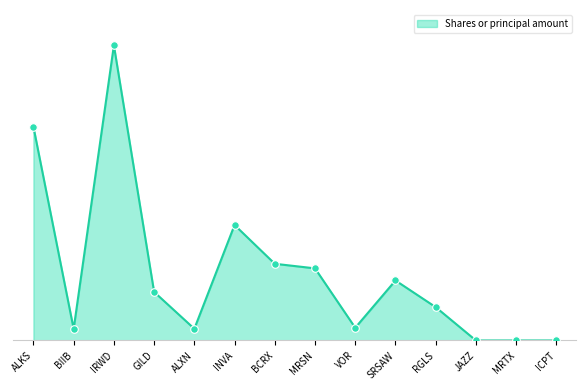

What is the ratio of the value at INVA to the value at ICPT?

6751.6